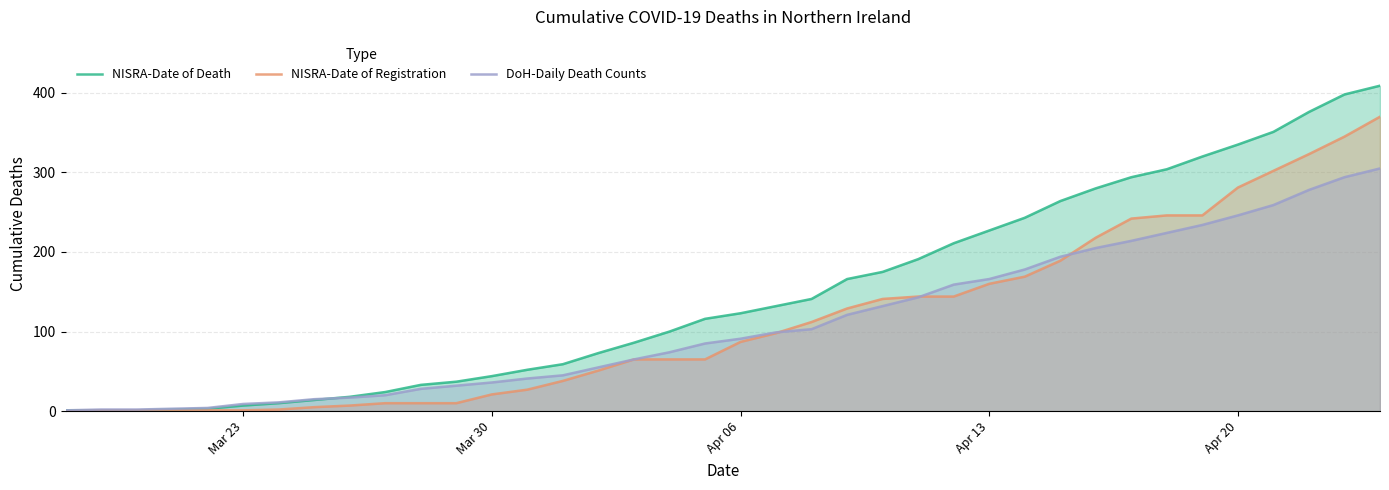

How many values in NISRA-Date of Registration are above zero?

37